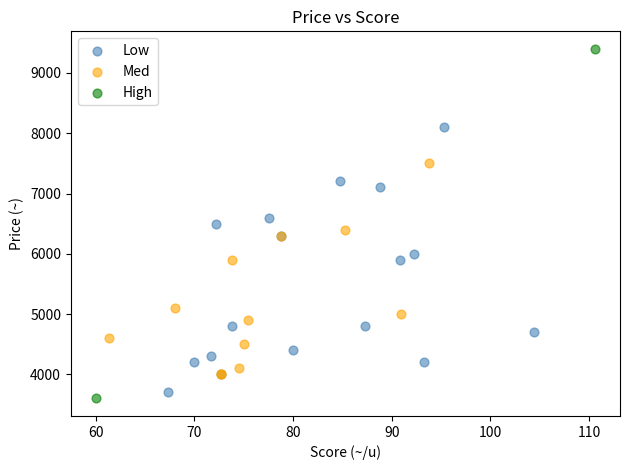

What are all the series names shown in the legend?

Low, Med, High